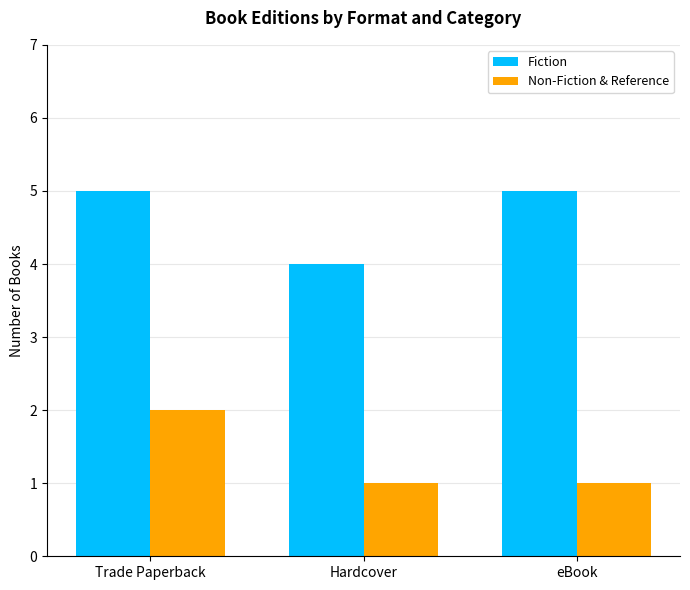

What is the value of the Fiction bar at the 3rd from the left?

5